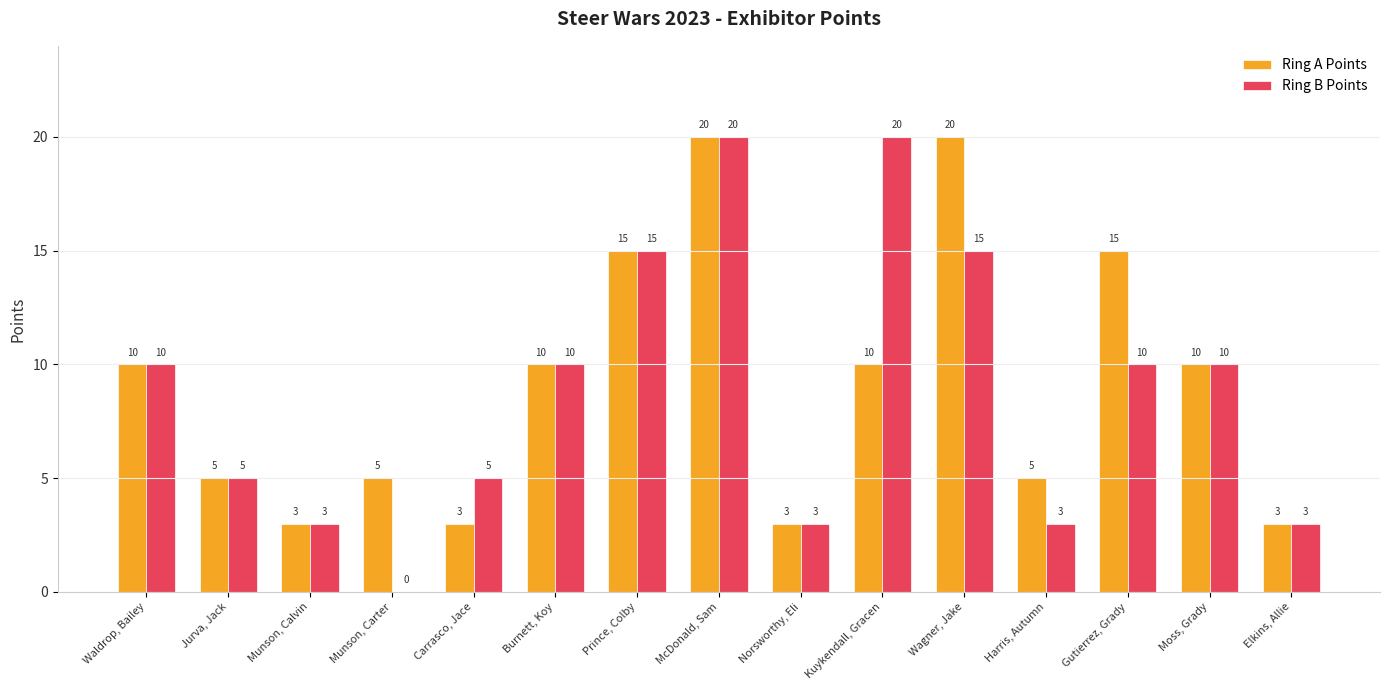

What is the sum of the Ring A Points values at Burnett, Koy and Gutierrez, Grady?

25